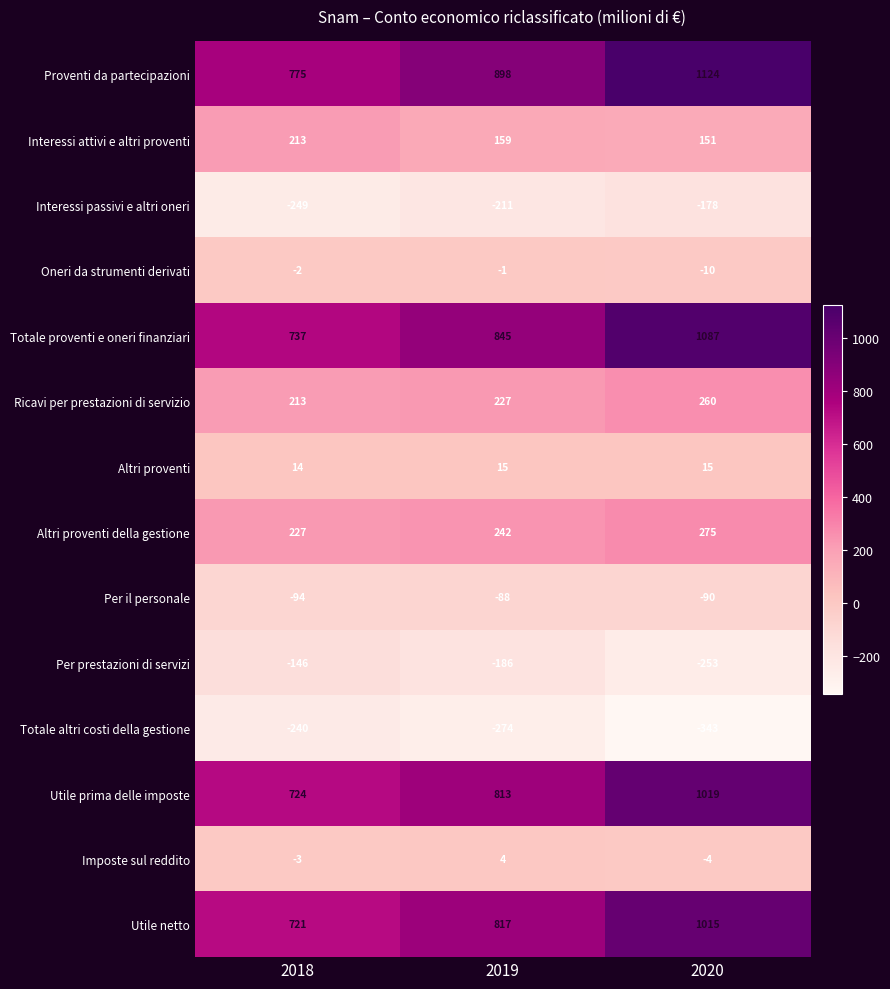

List the series in order of their peak value, highest first.

Proventi da partecipazioni, Totale proventi e oneri finanziari, Utile prima delle imposte, Utile netto, Altri proventi della gestione, Ricavi per prestazioni di servizio, Interessi attivi e altri proventi, Altri proventi, Imposte sul reddito, Oneri da strumenti derivati, Per il personale, Per prestazioni di servizi, Interessi passivi e altri oneri, Totale altri costi della gestione